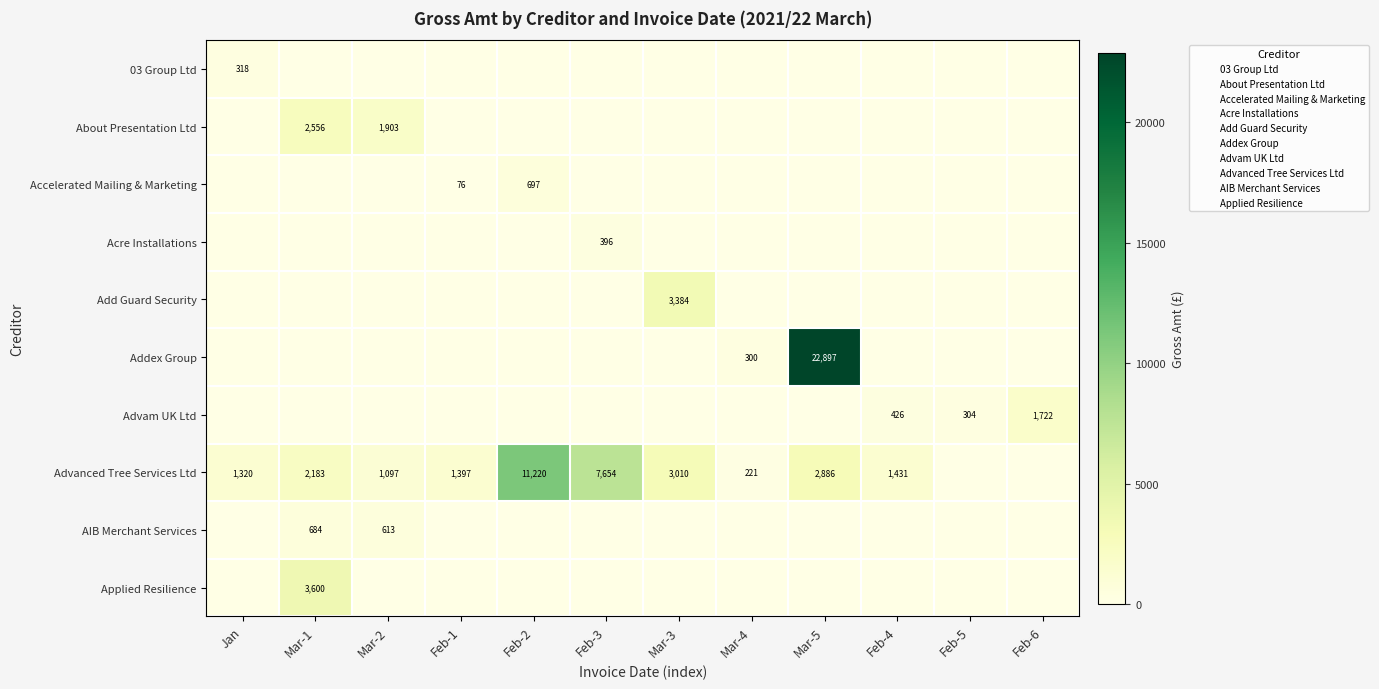

What is the maximum value shown in the chart?

22897.2